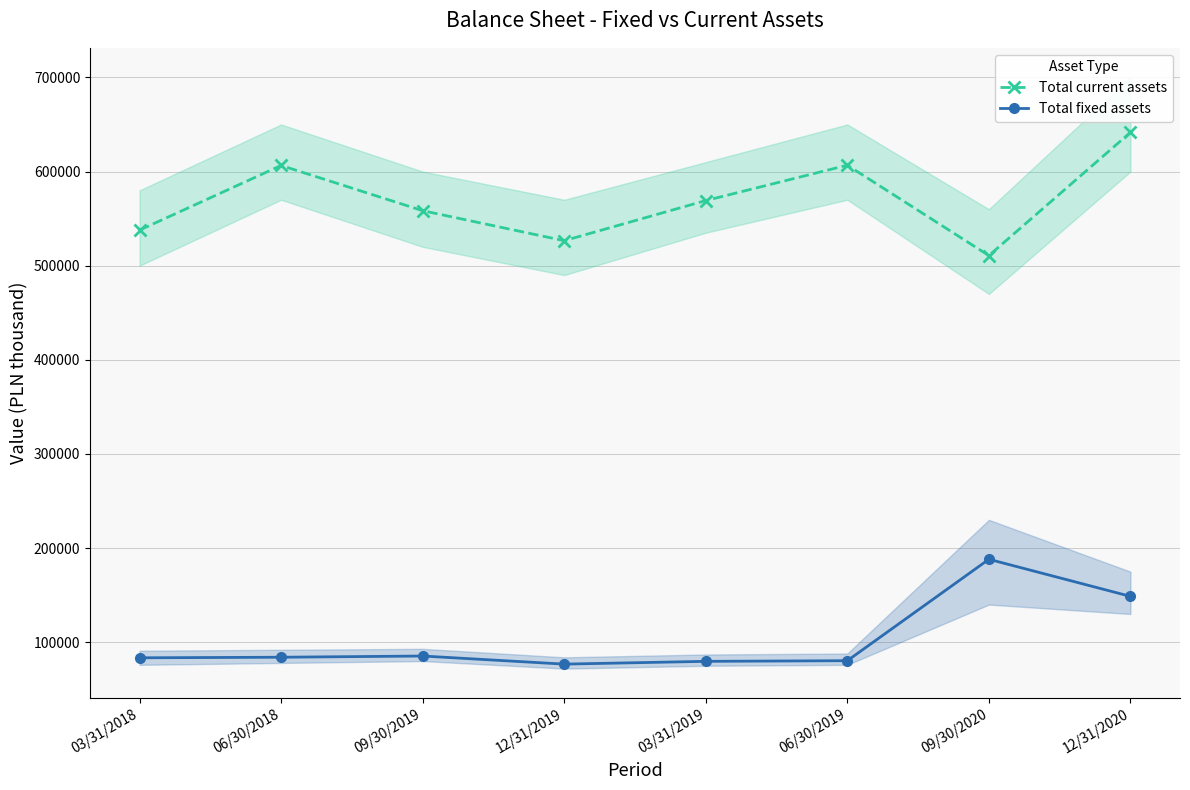

List the series in order of their overall mean, lowest first.

Total fixed assets, Total current assets